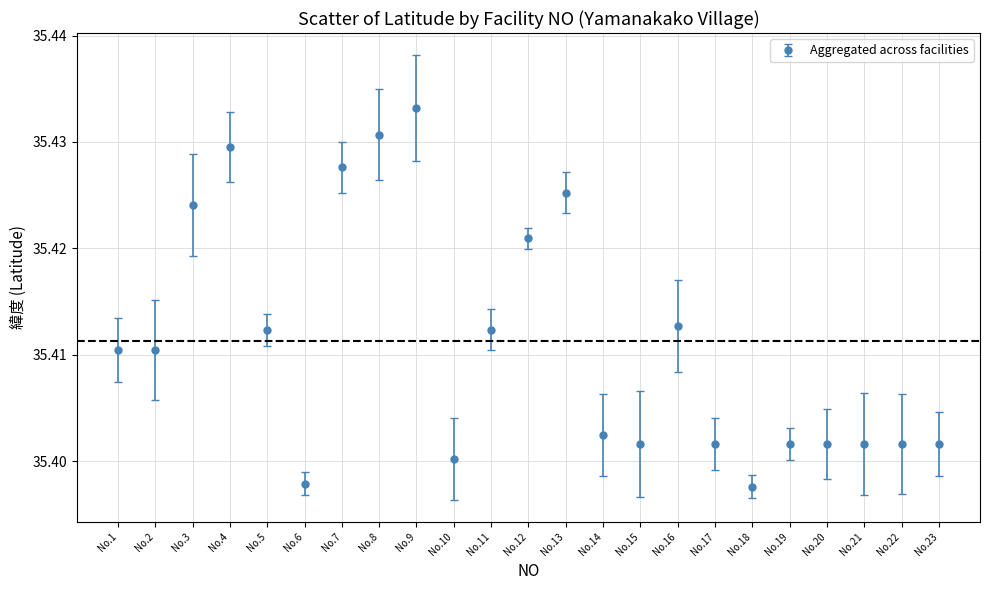

What is the ratio of the value at No.21 to the value at No.15?

1.0